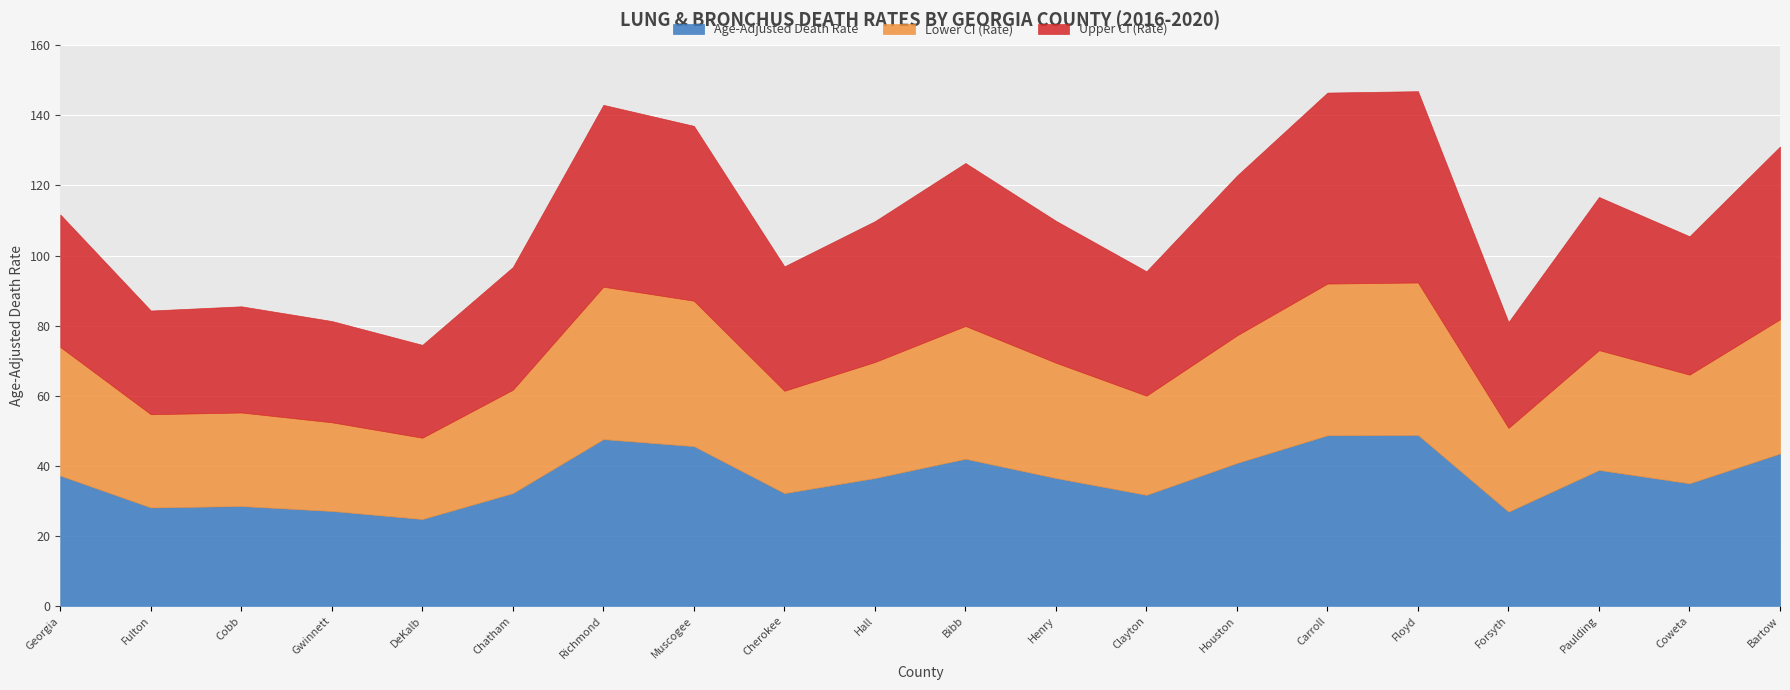

The Age-Adjusted Death Rate series shows 27.1 at Gwinnett. True or false?

True